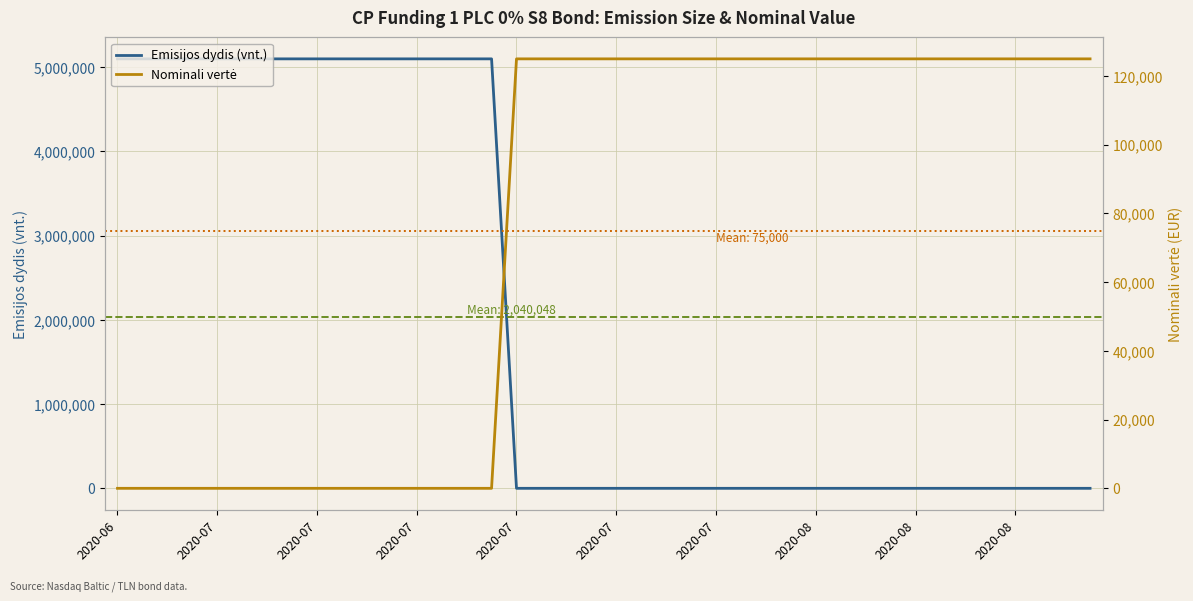

The Nominali vertė series shows 1 at 10. True or false?

True